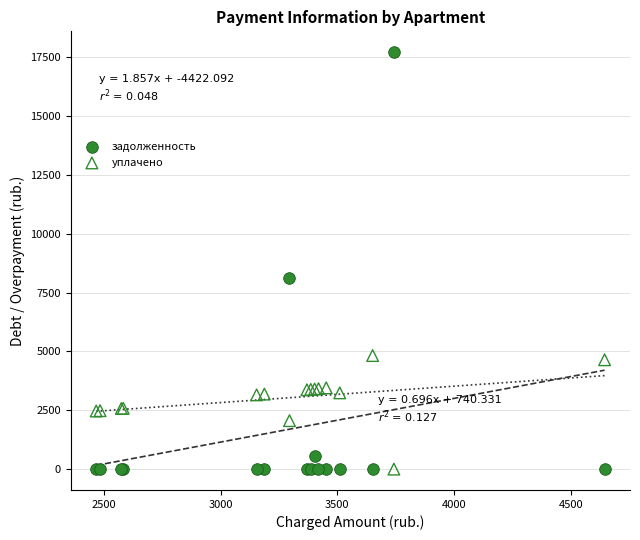

Which series contains the highest Y value?

задолженность